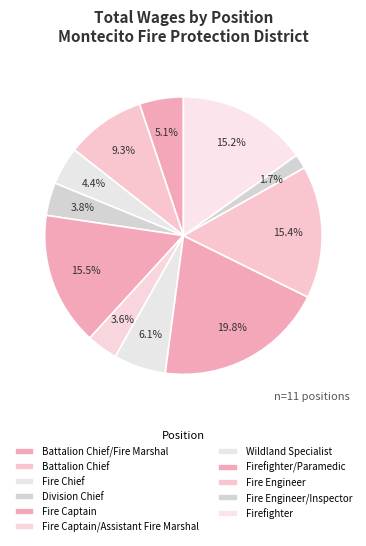

How many segments does this pie chart have?

11